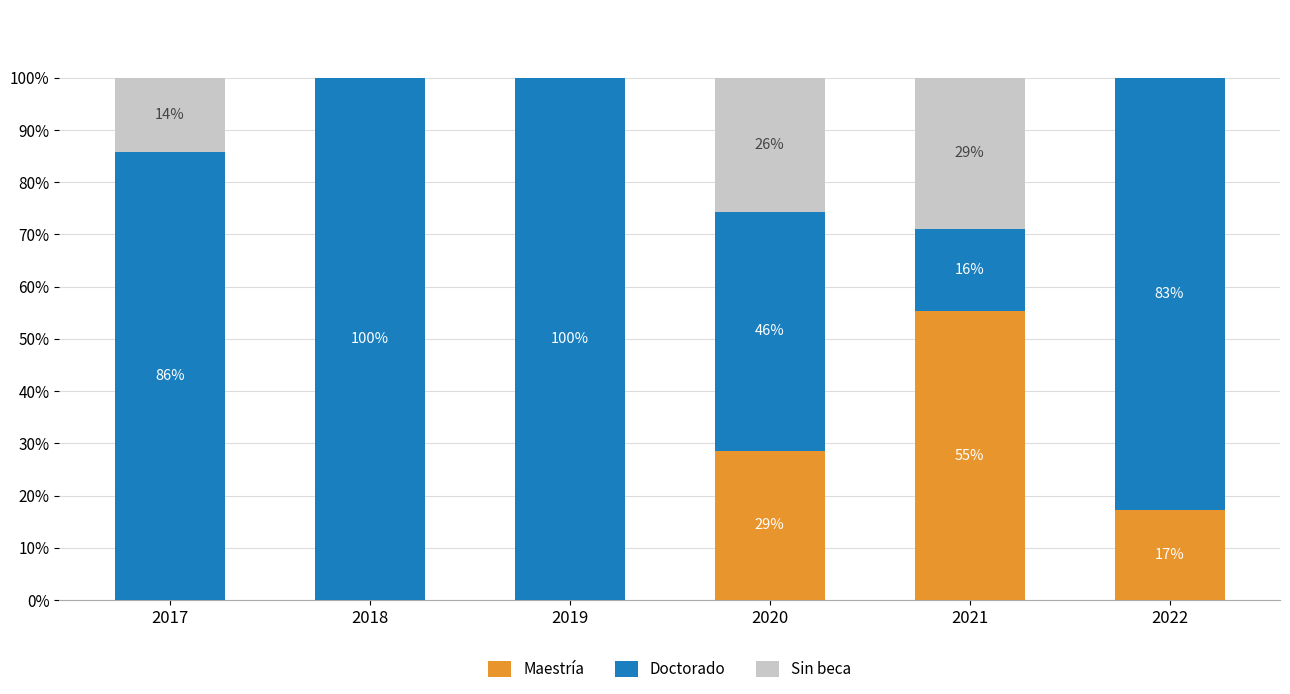

True or false: Maestría has a value of 29.6 at 2022.

False